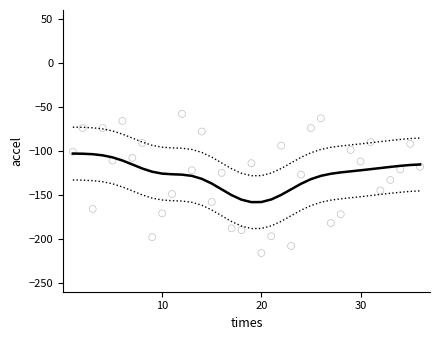

Which series has the largest Y range (max minus min)?

DelFreq (observed)